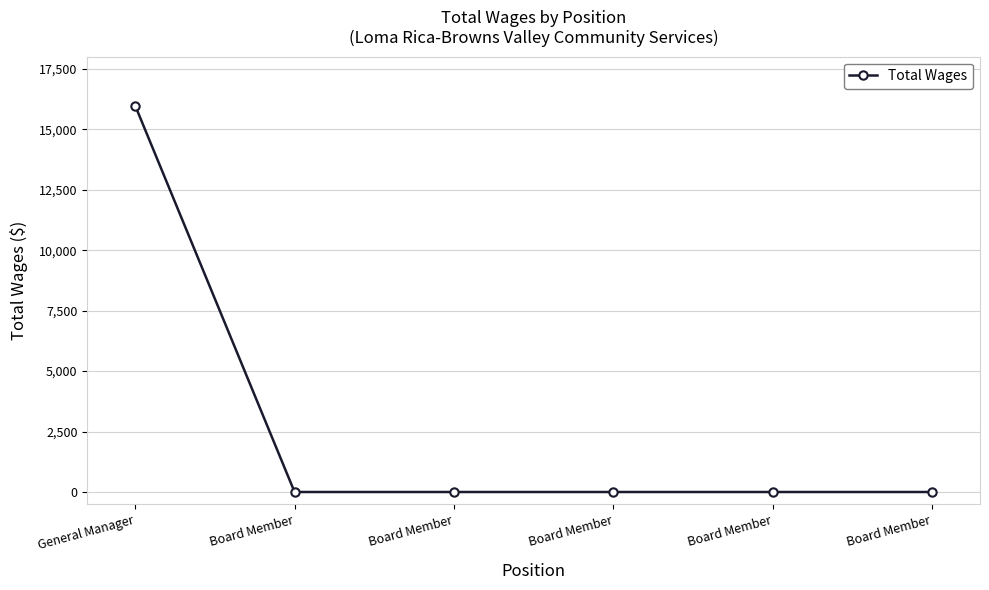

Is it true that the value at General Manager is 28338?

False